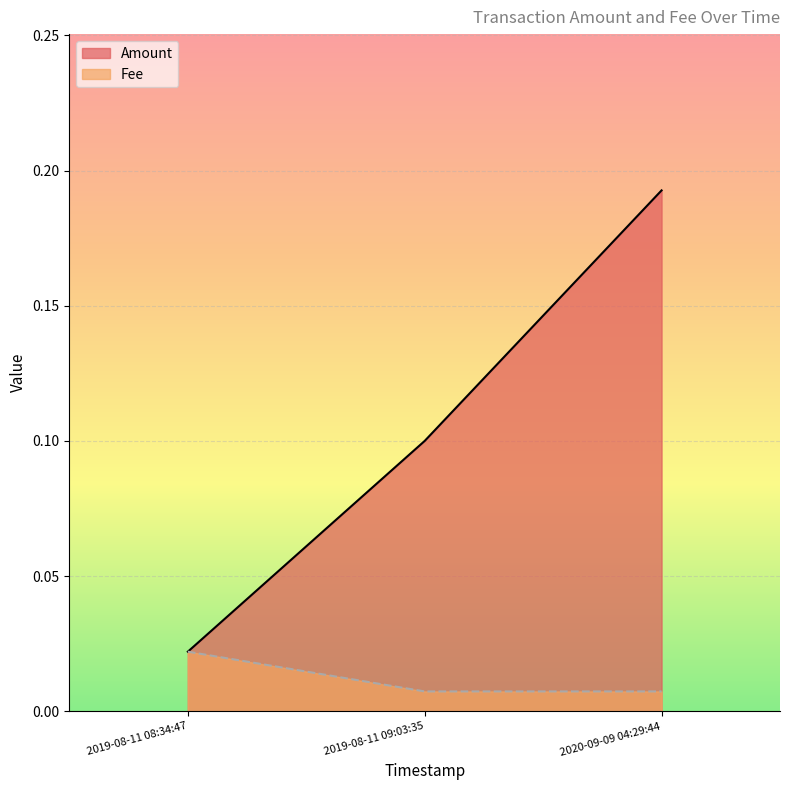

Count the number of data series in this chart.

2